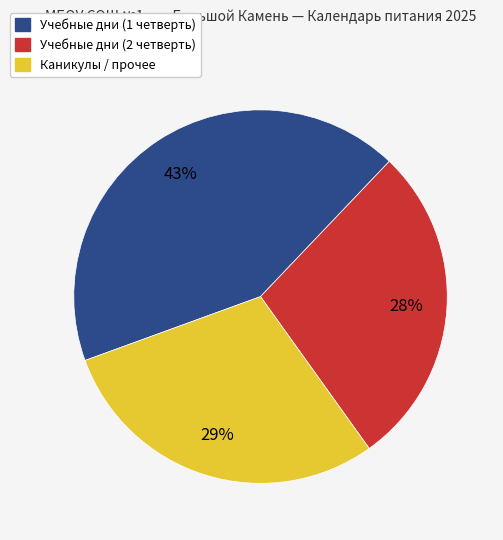

Combined, do Учебные дни (1 четверть) and Учебные дни (2 четверть) account for over 50%?

Yes